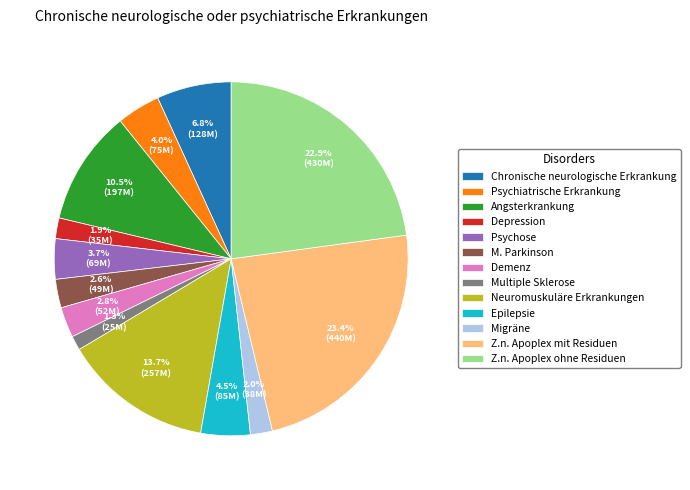

Approximately how many times larger is the value at Z.n. Apoplex mit Residuen compared to Z.n. Apoplex ohne Residuen?

1.0